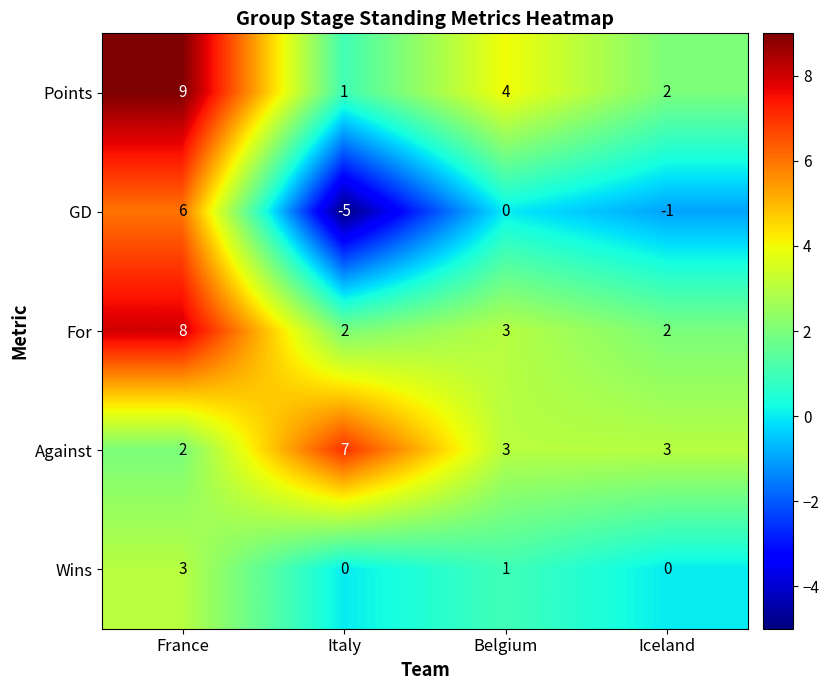

What is the difference between the maximum and second lowest values in the GD series?

7